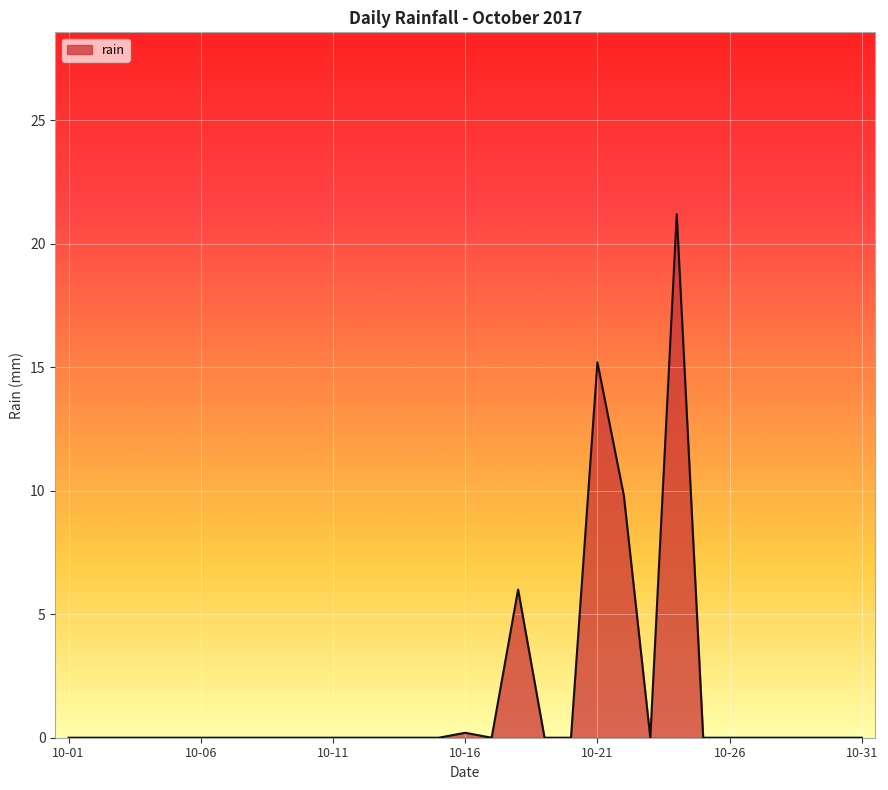

What is the greatest value displayed?

21.2